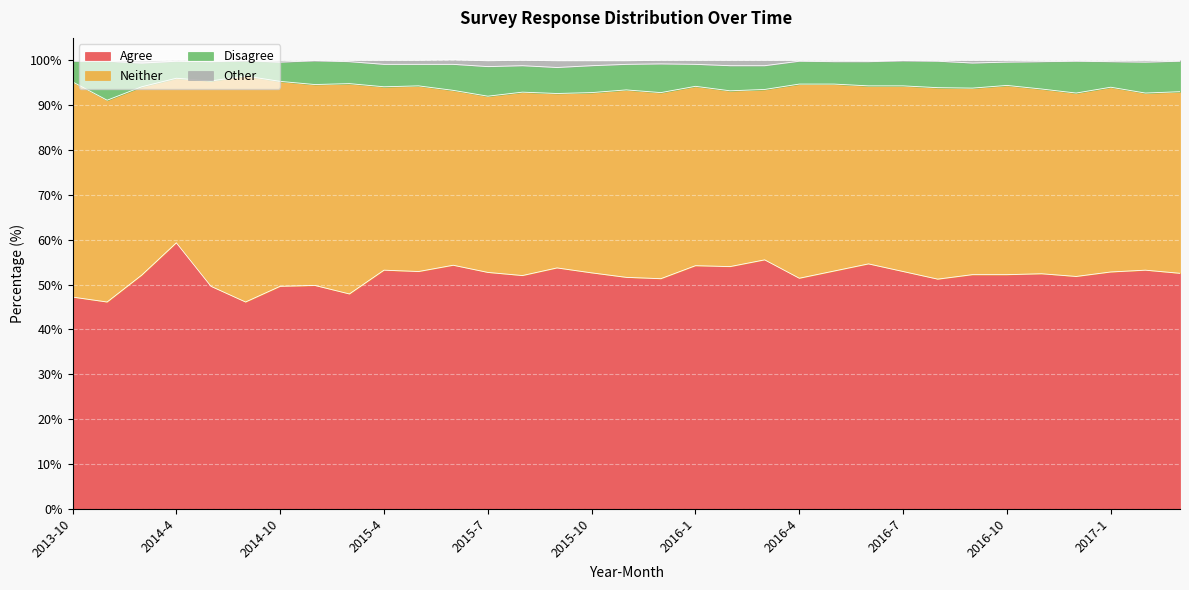

Is it true that Other equals 45.2 at 2016-2?

False